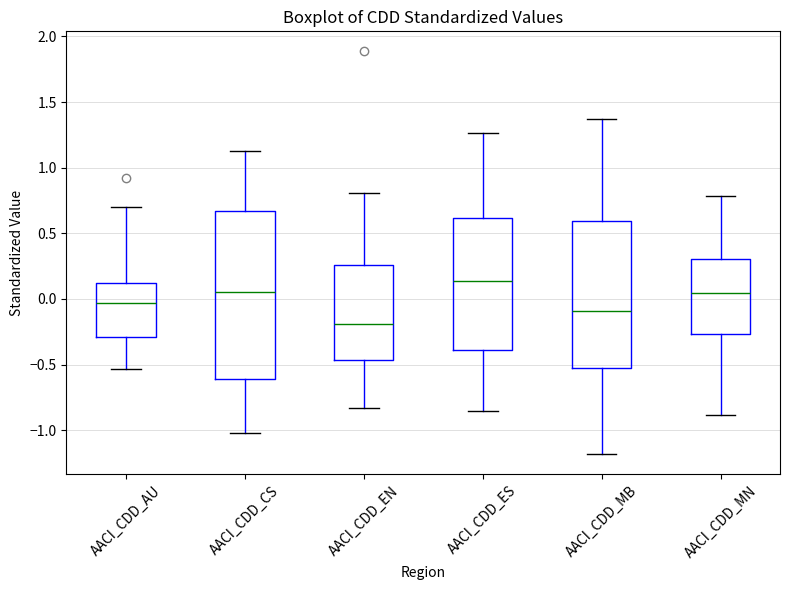

Which box's median line is the highest?

AACI_CDD_ES